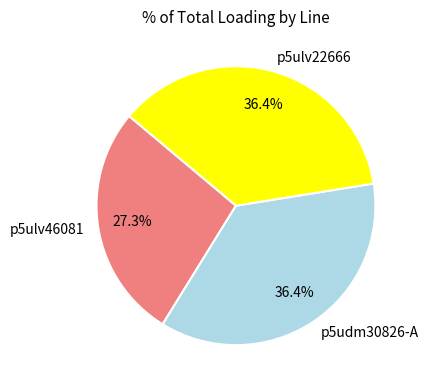

Combined, what portion of the pie is p5ulv22666 and p5udm30826-A?

72.7%